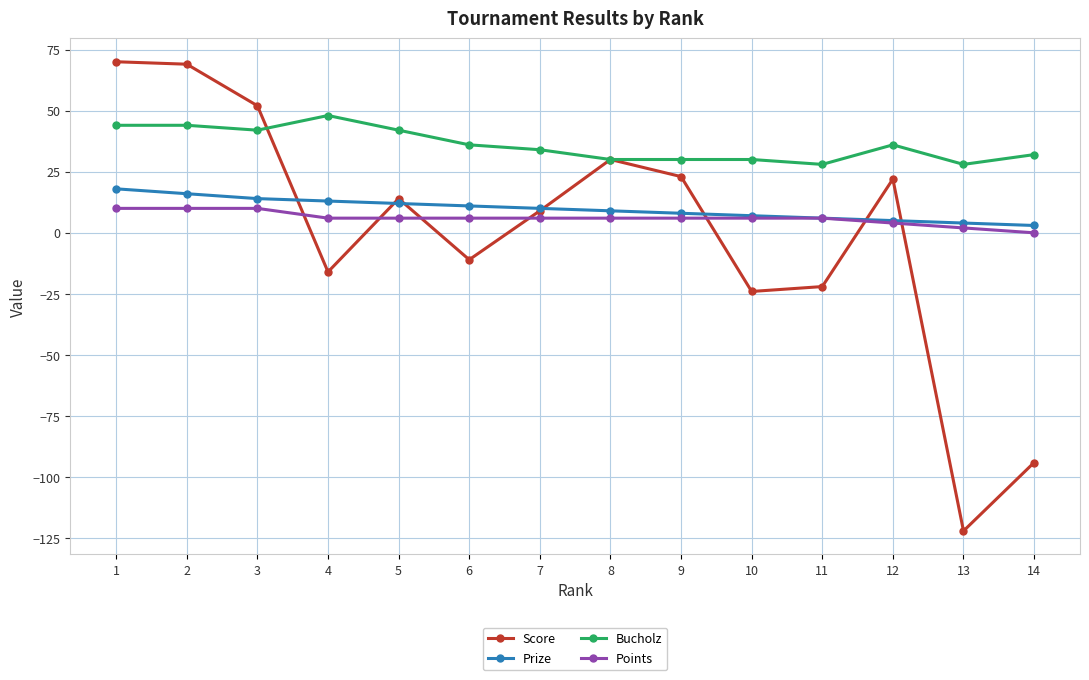

How many positive values does the Score series have?

8